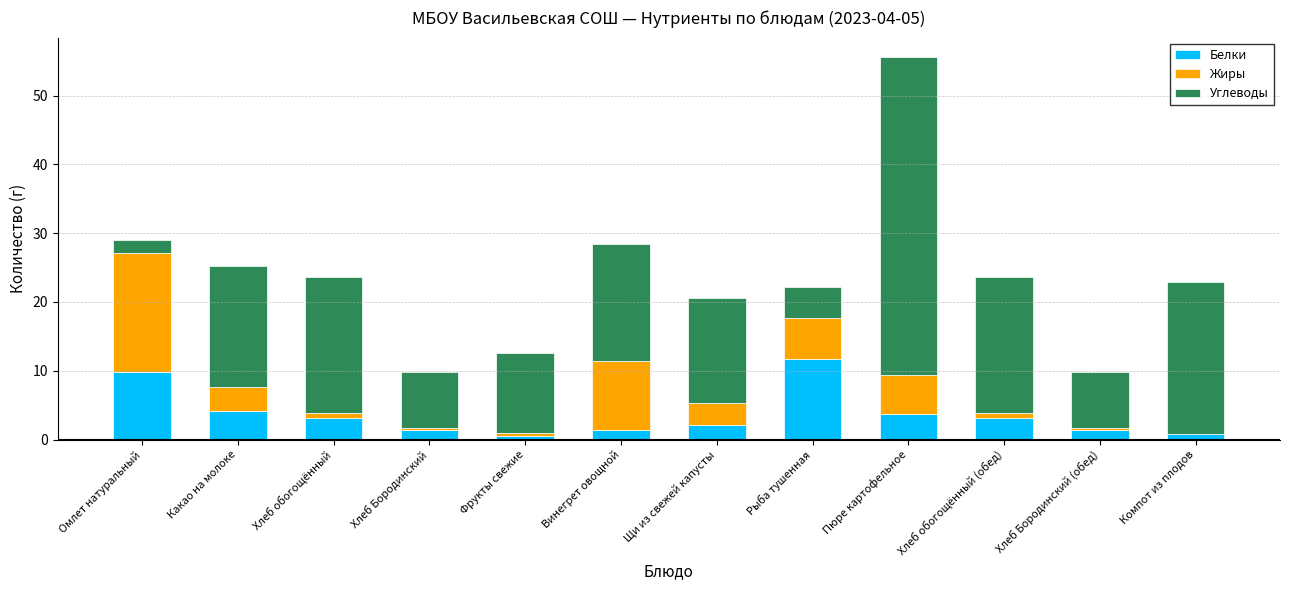

At which label does Белки reach its peak?

Рыба тушенная